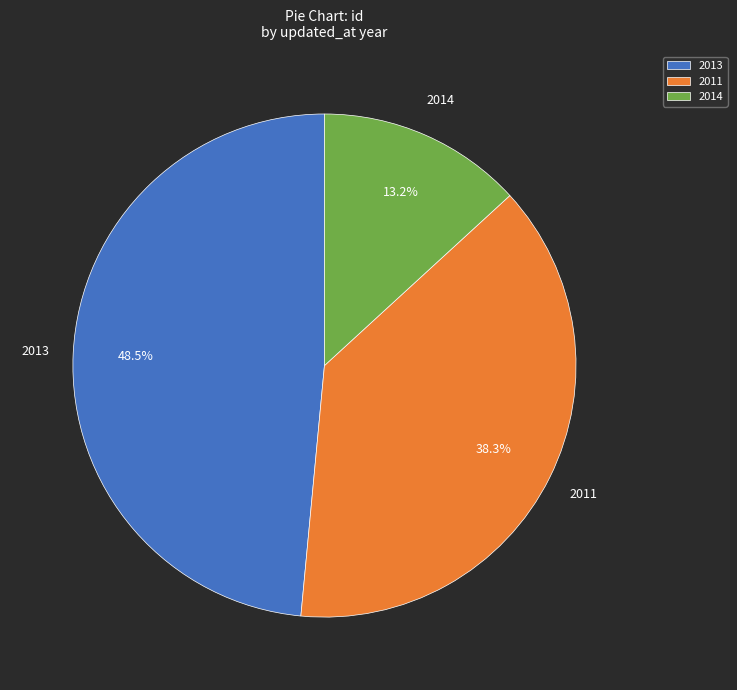

What percentage is NOT represented by 2014?

86.8%